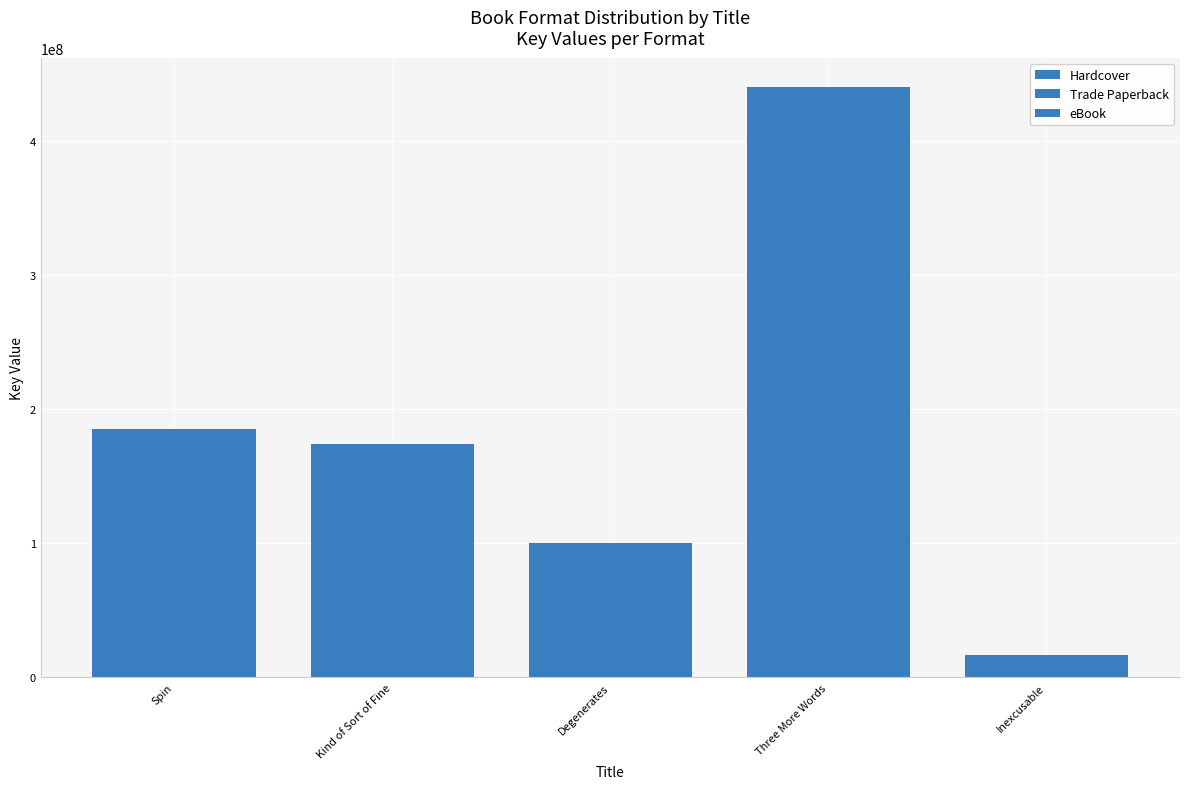

Is it true that eBook equals 16756568 at Inexcusable?

True